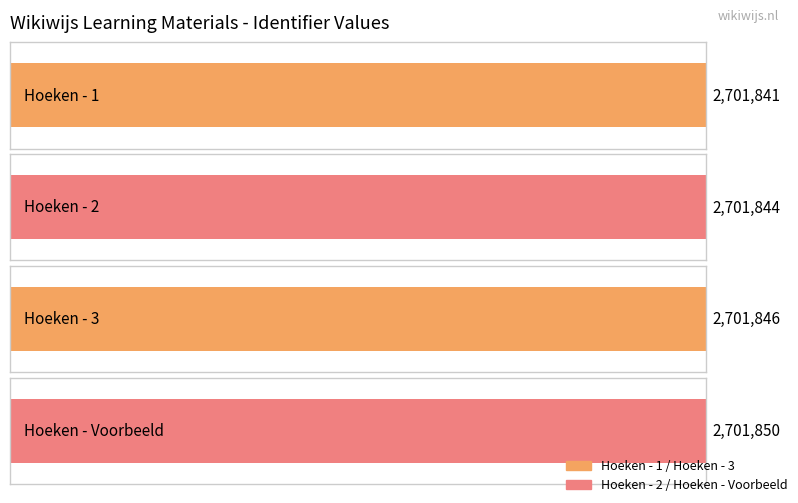

Which label corresponds to the largest value in the chart?

Hoeken - Voorbeeld